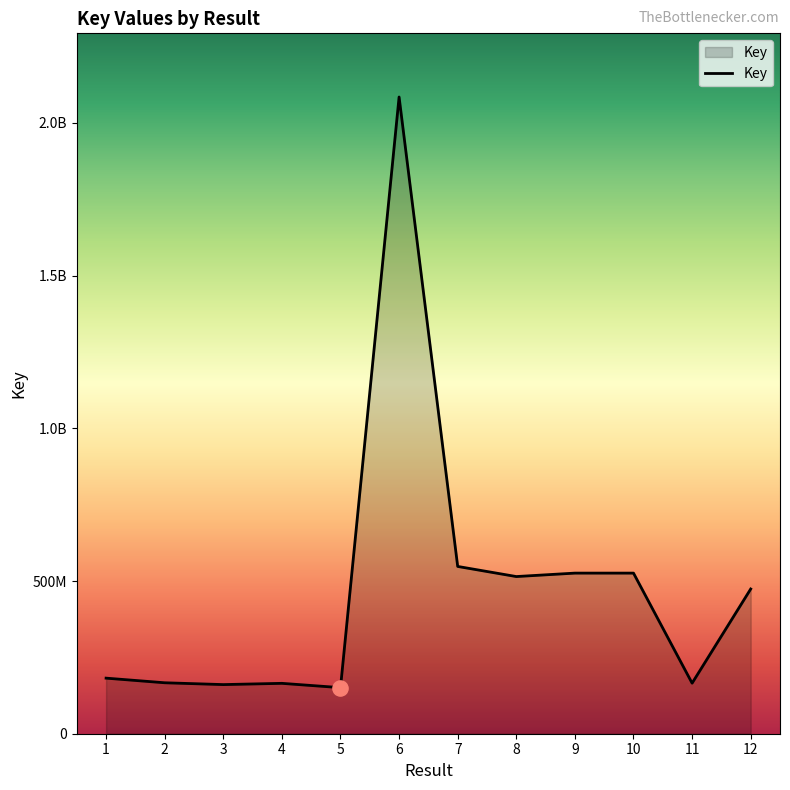

What is the change in value from 1 to 5?

-31081892